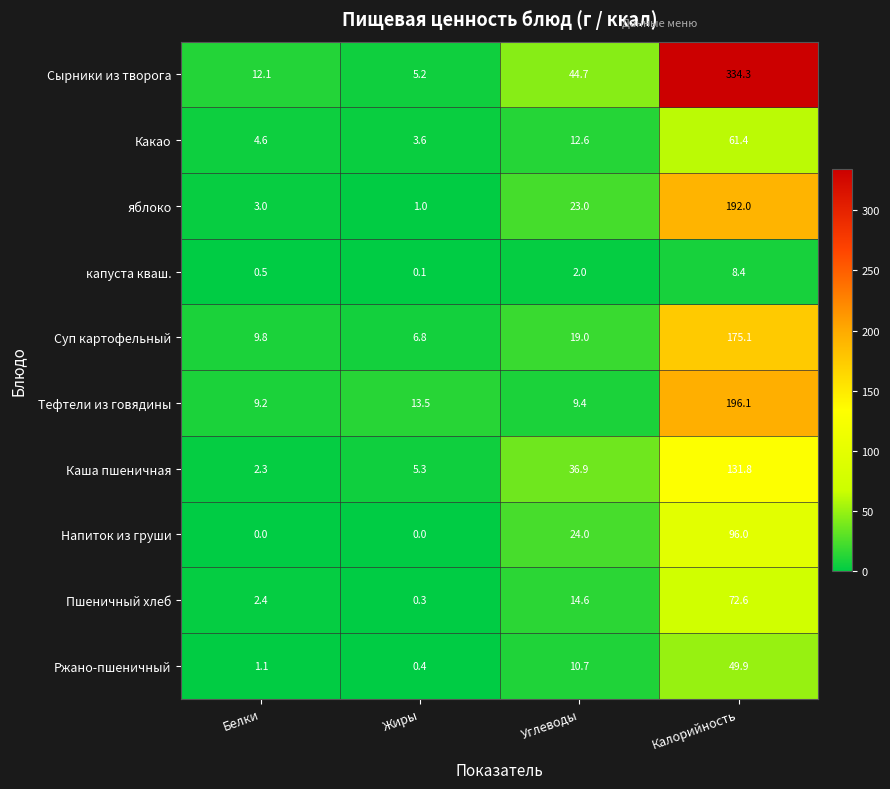

What is the approximate value of Суп картофельный at Углеводы?

19.0